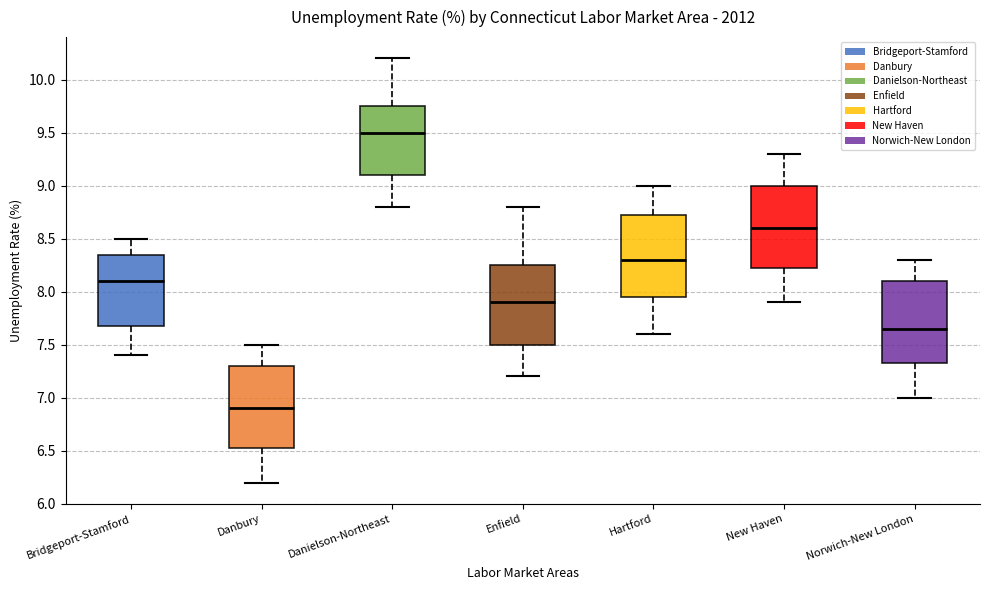

Which box's median line is the lowest?

Danbury